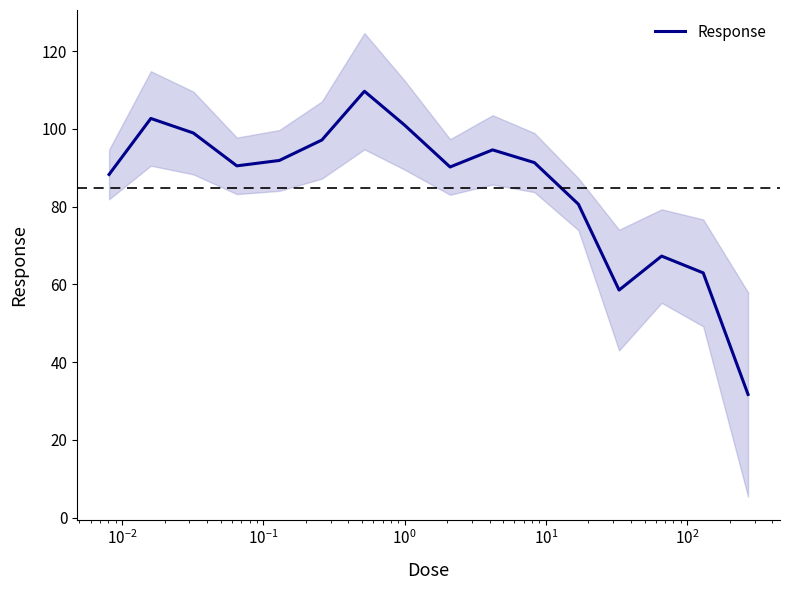

What is the value of the 7th point from the left?

109.7